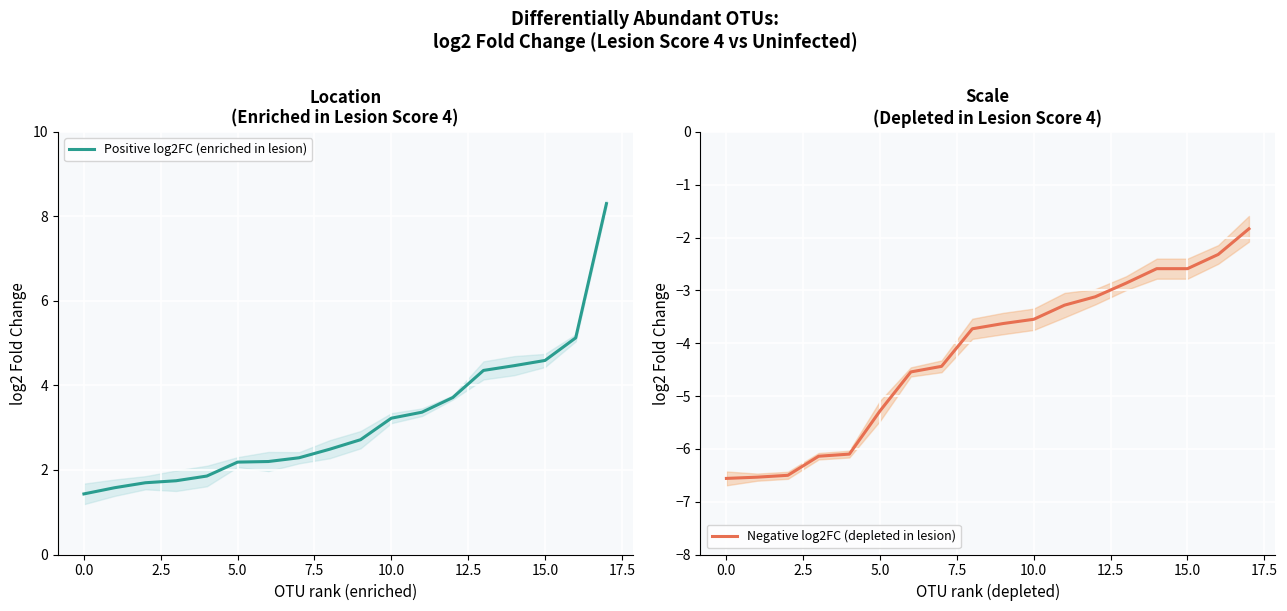

Rank the series by their average value, from lowest to highest.

Negative log2FC (depleted in lesion), Positive log2FC (enriched in lesion)